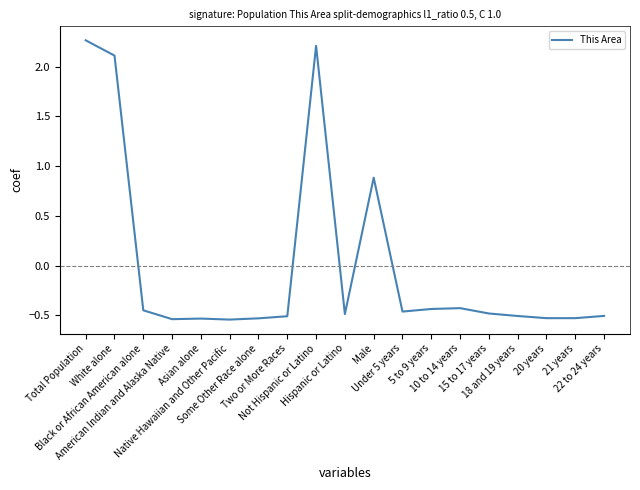

True or false: there are more than 2 points higher than both neighbors.

True